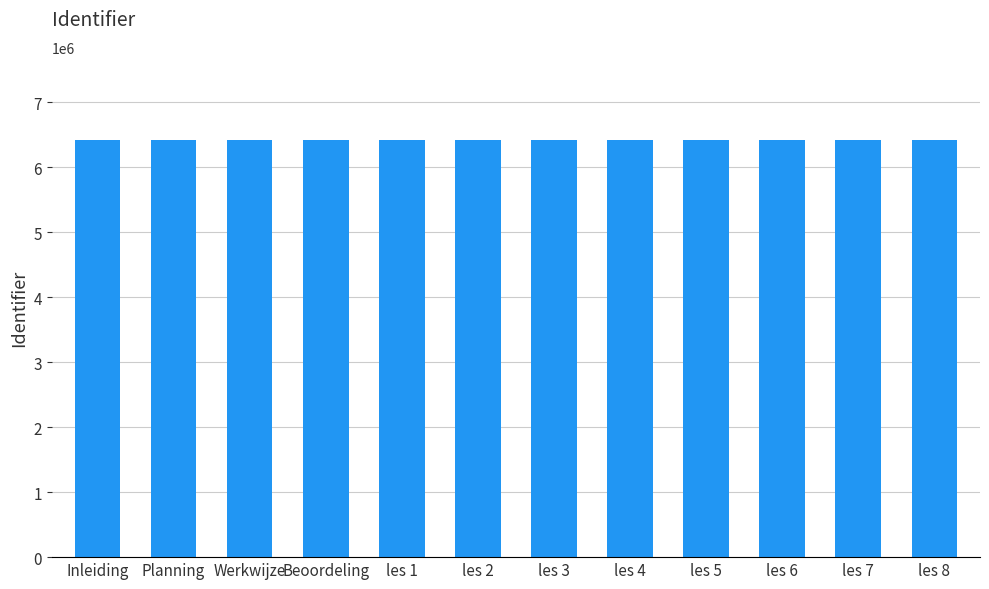

How many bars are there in total?

12